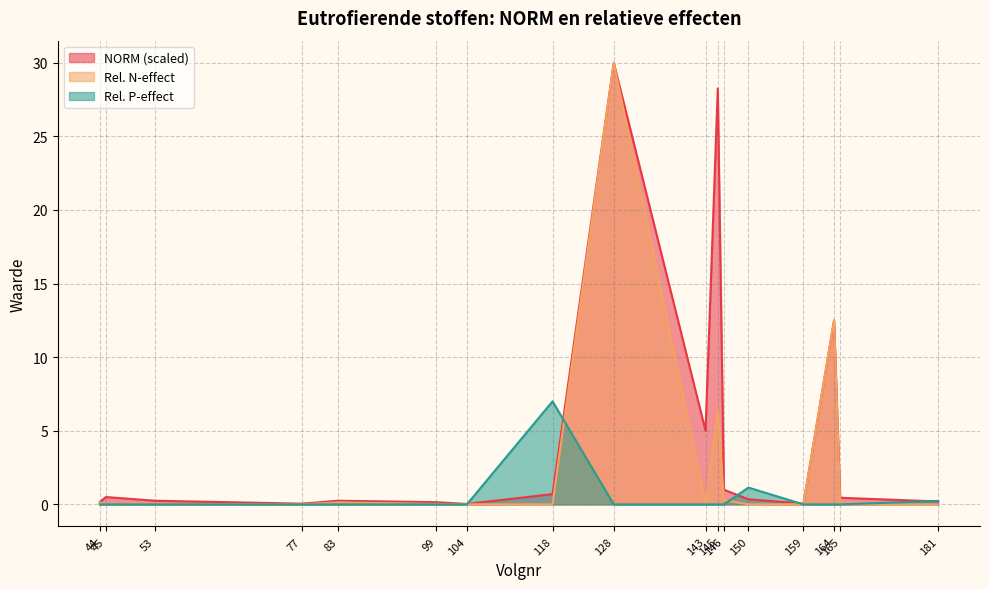

The value of Rel. N-effect at 143 is 0.0. True or false?

True